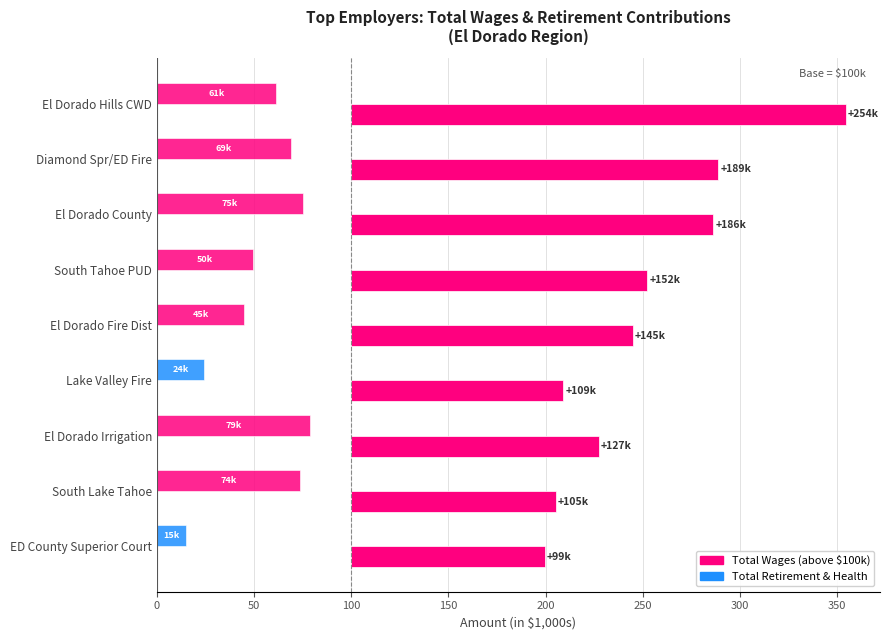

What is the value of the Total Retirement & Health bar at the 1st from the left?

61.3